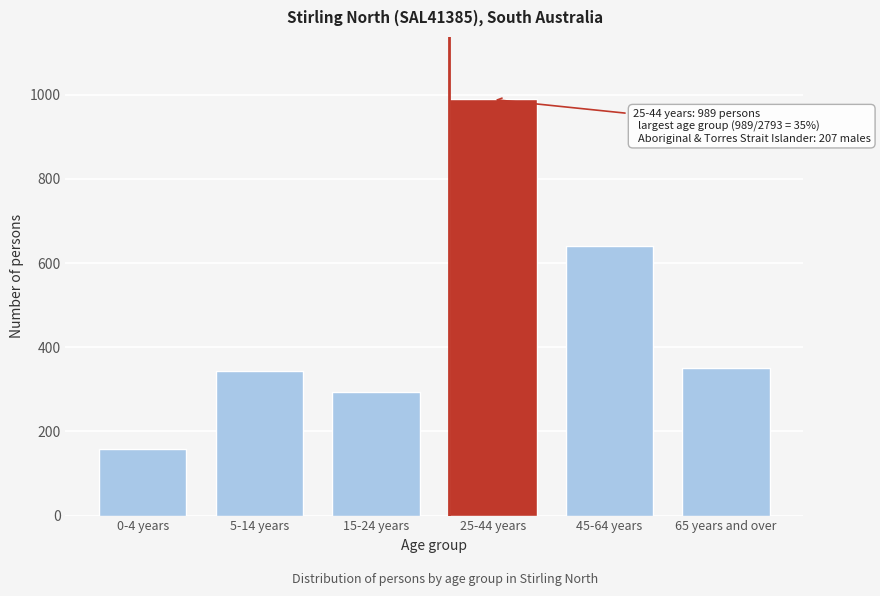

Reading left to right, extract all data points from this chart.

0-4 years=158	5-14 years=343	15-24 years=293	25-44 years=989	45-64 years=641	65 years and over=351